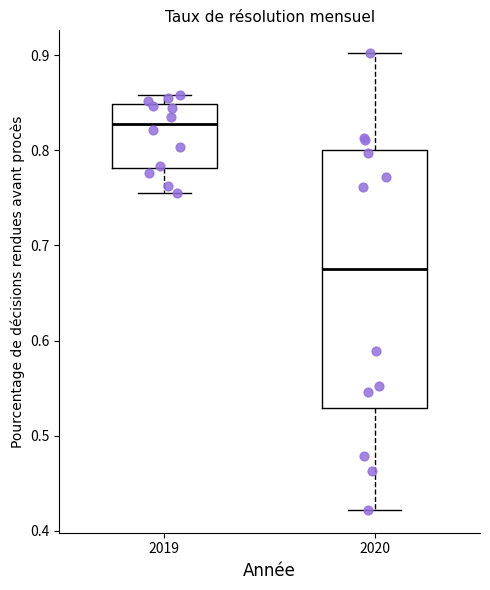

Which box has the highest median line?

2019